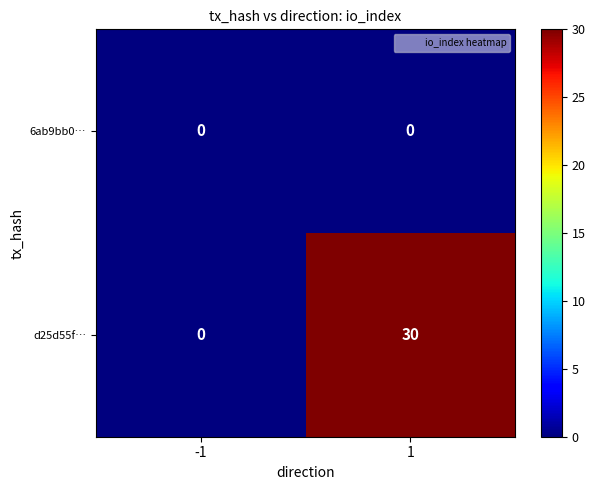

Rank the series by their maximum value, from lowest to highest.

6ab9bb0…, d25d55f…